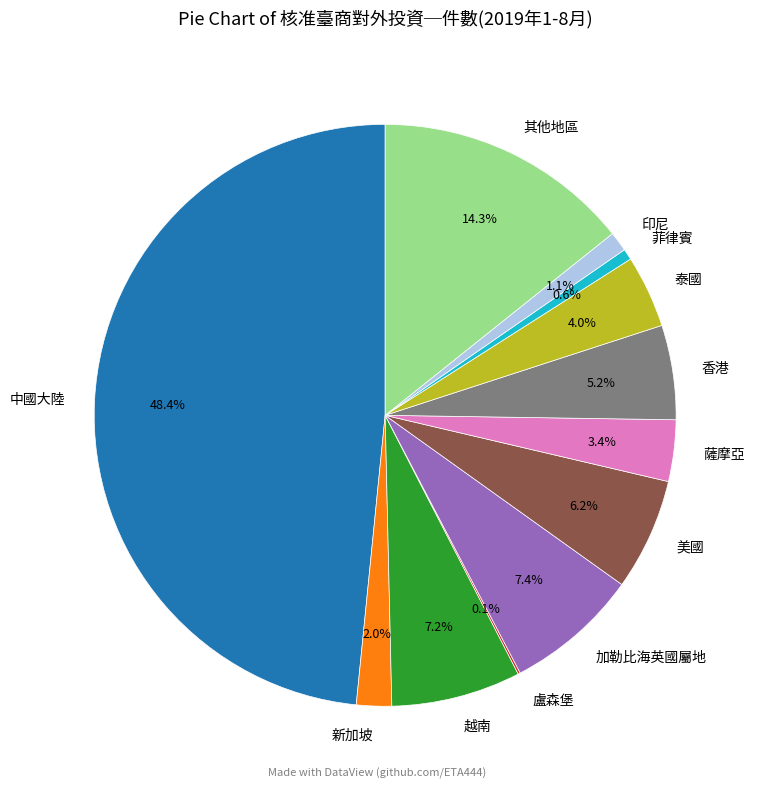

Combined, what portion of the pie is 菲律賓 and 越南?

7.8%